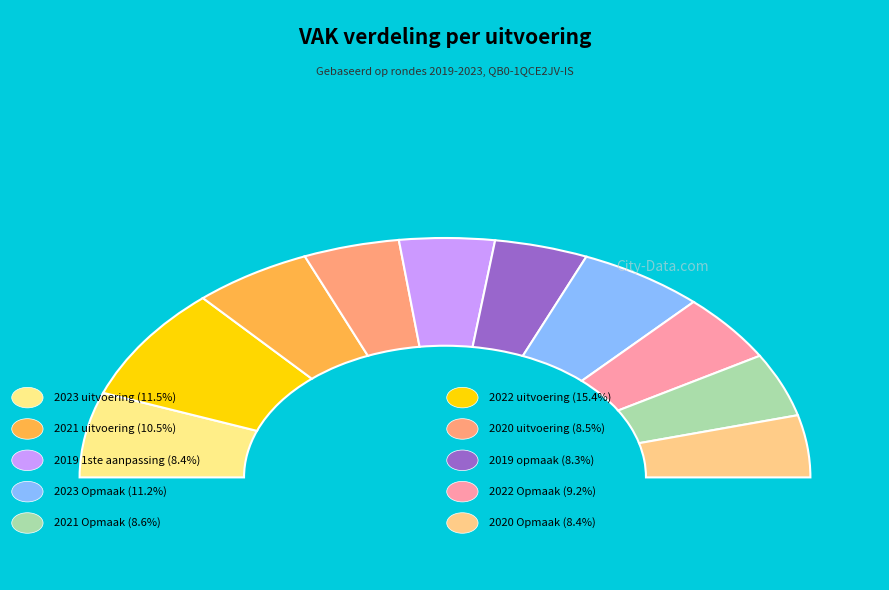

True or false: 2019 1ste aanpassing accounts for 15% of the total.

False